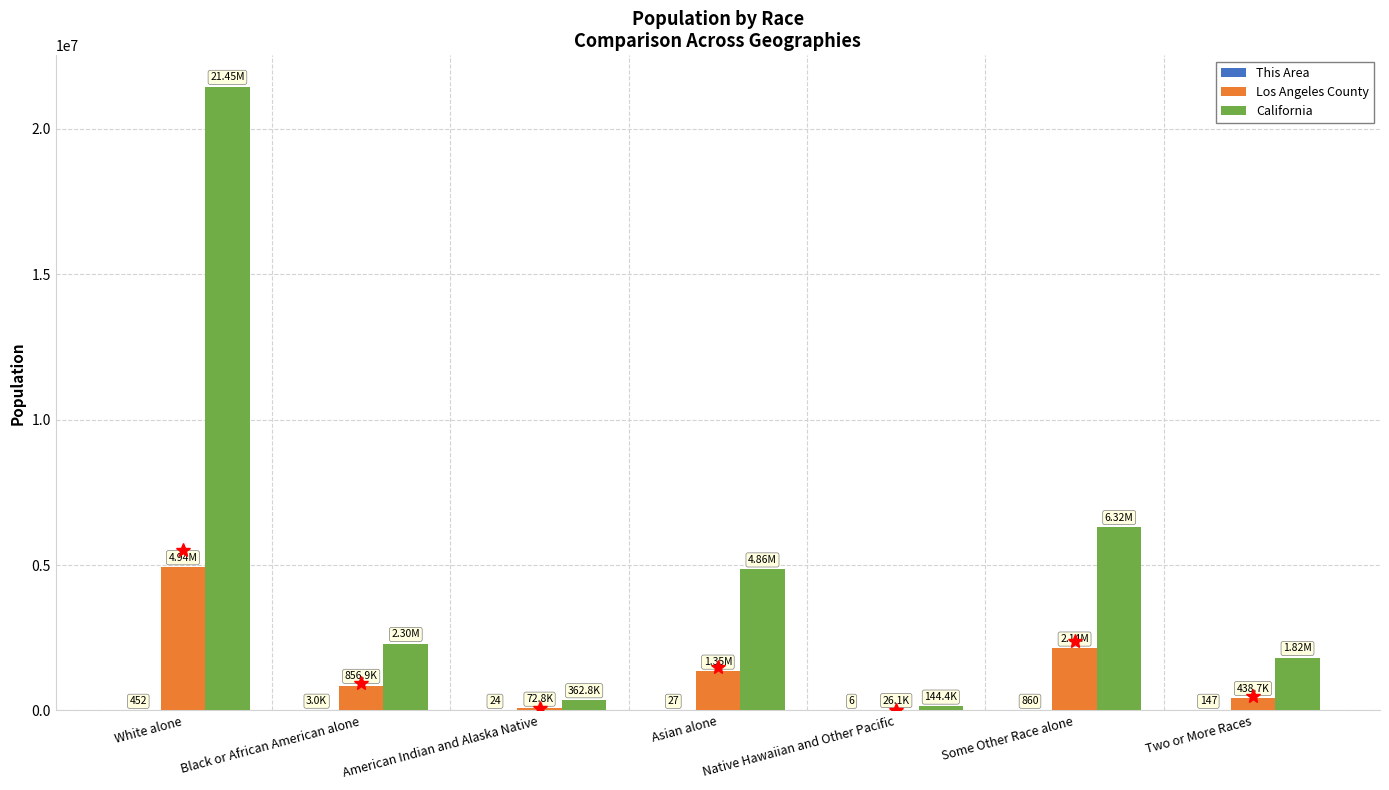

Are the bars horizontal?

No